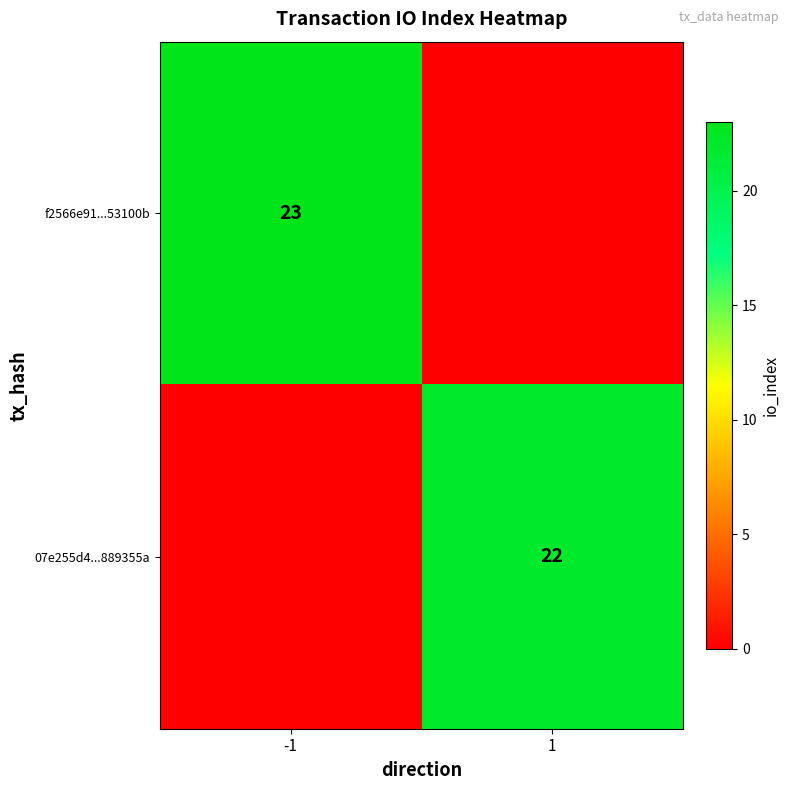

The f2566e91...53100b series shows 23 at -1. True or false?

True